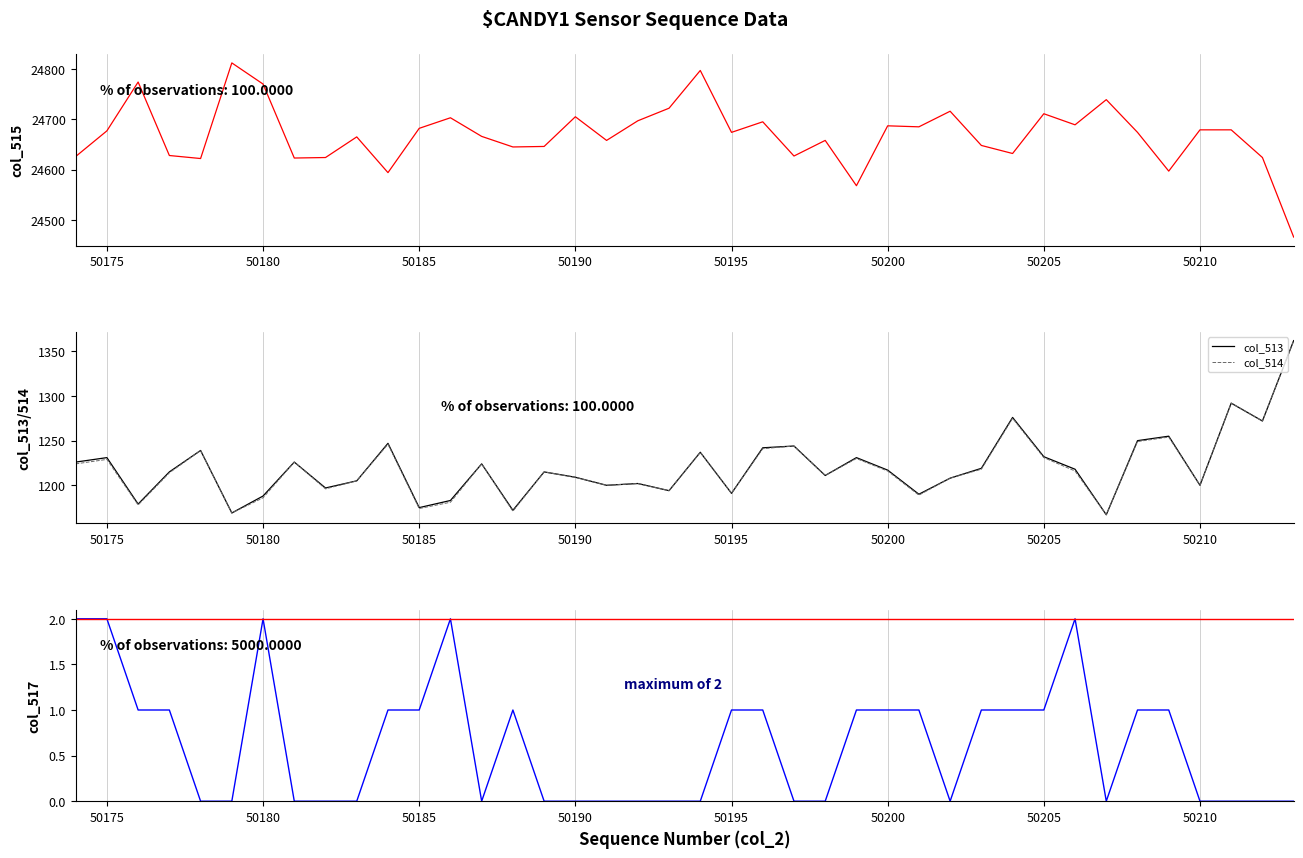

True or false: col_517 and col_515 cross at least once.

False